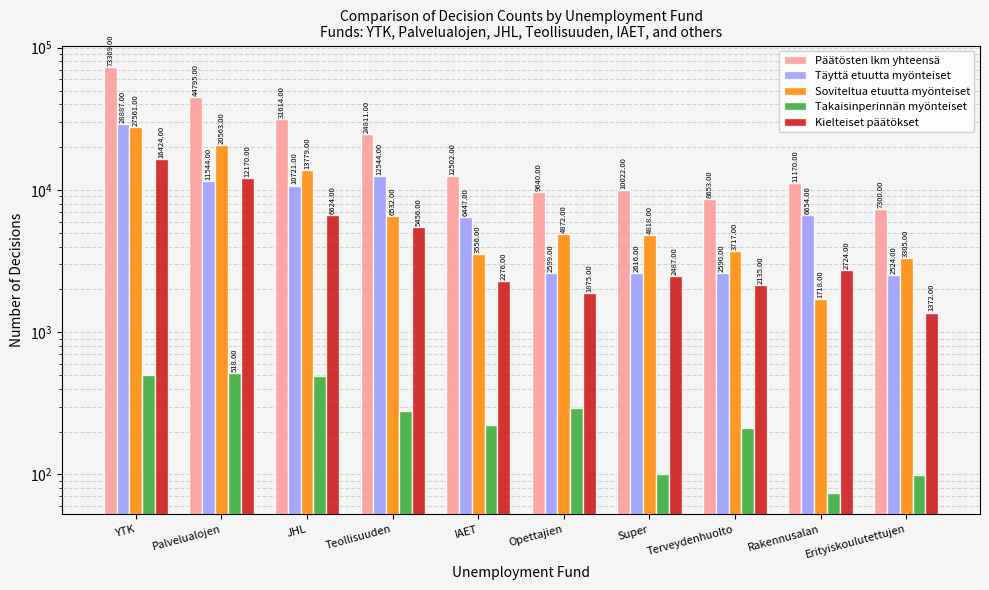

What are all the series names shown in the legend?

Päätösten lkm yhteensä, Täyttä etuutta myönteiset, Soviteltua etuutta myönteiset, Takaisinperinnän myönteiset, Kielteiset päätökset